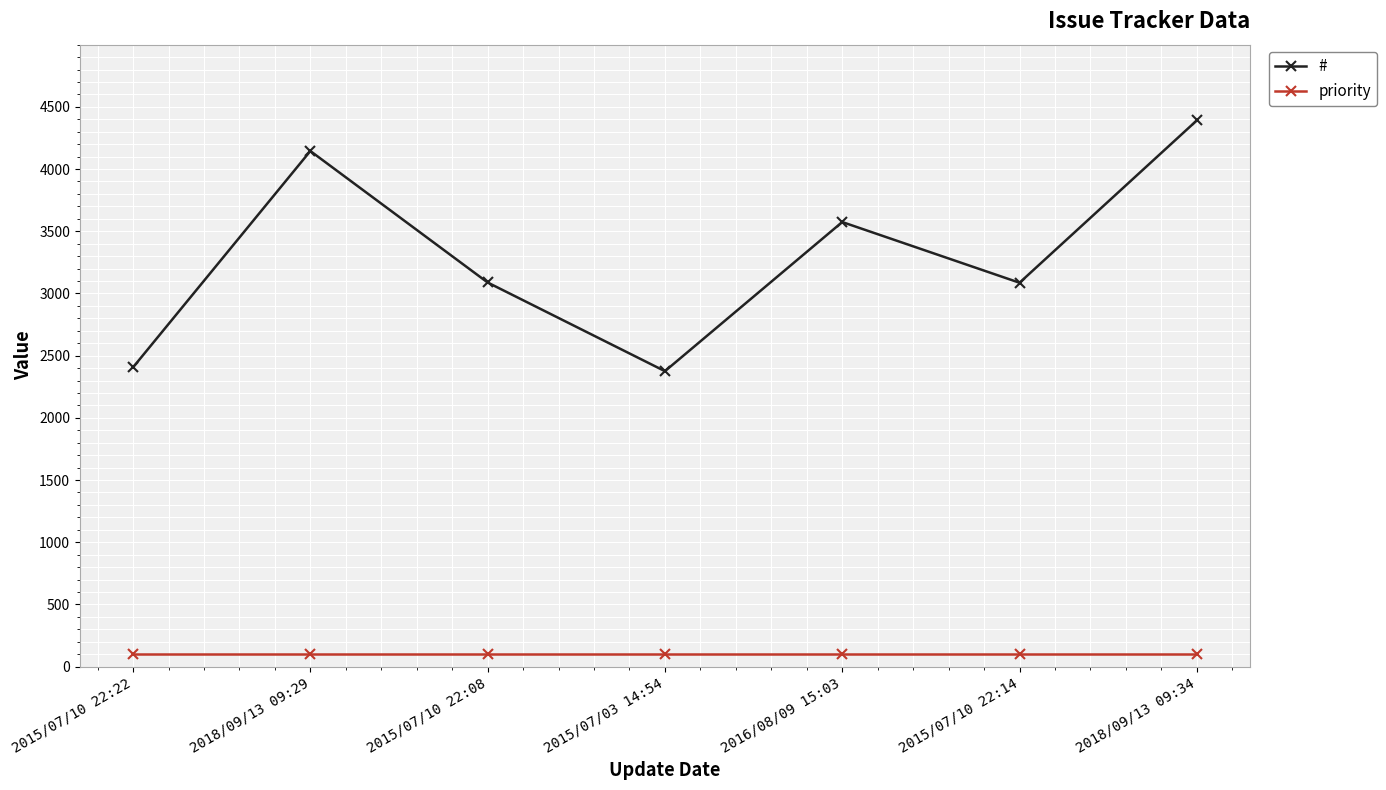

True or false: priority has a value of 100 at 2015/07/10 22:08.

True